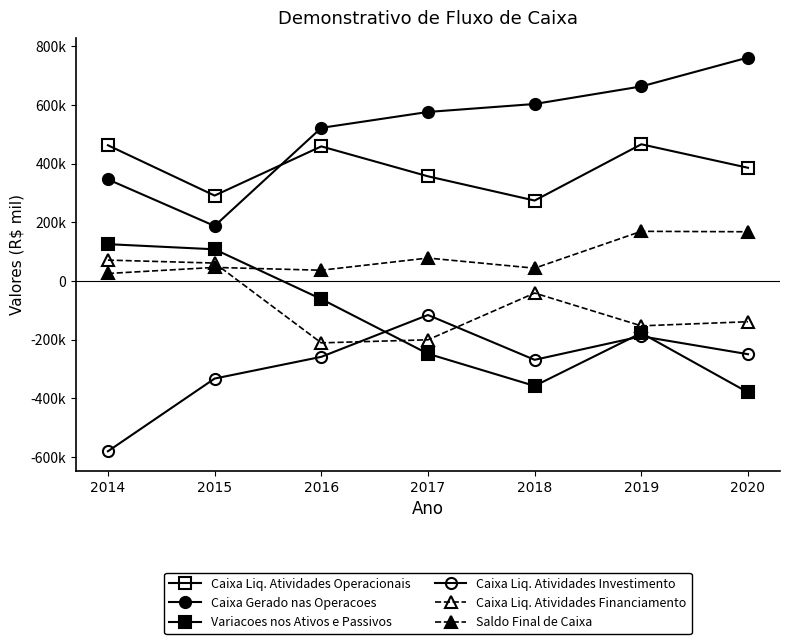

Which has a higher value, 2019 or 2016?

2019